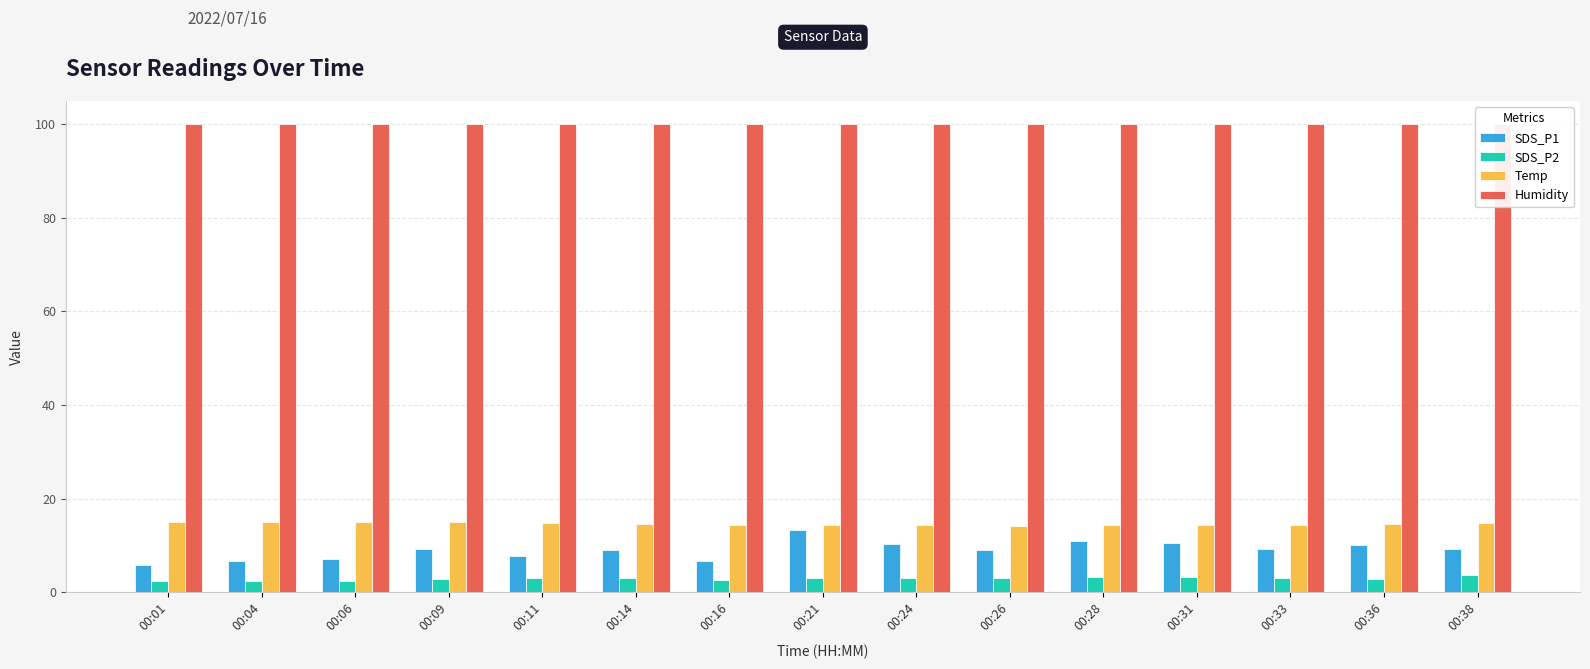

At how many categories does at least one series exceed 30?

15